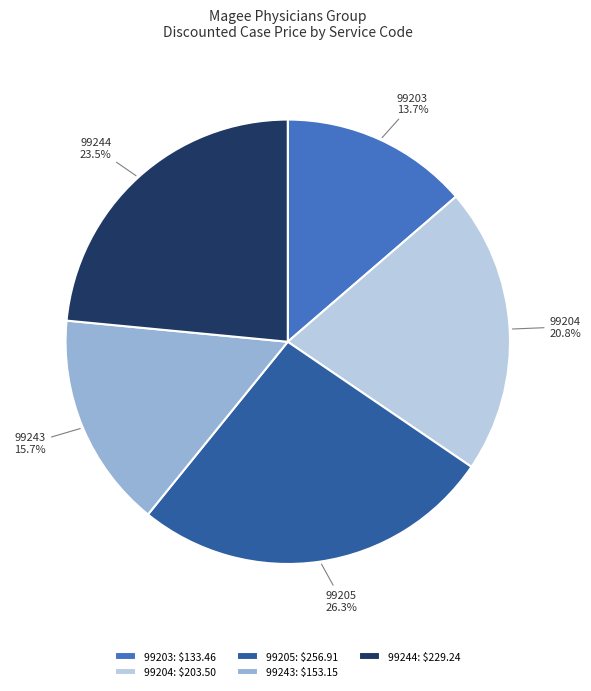

What is the total percentage of 99243 and 99244?

39.2%